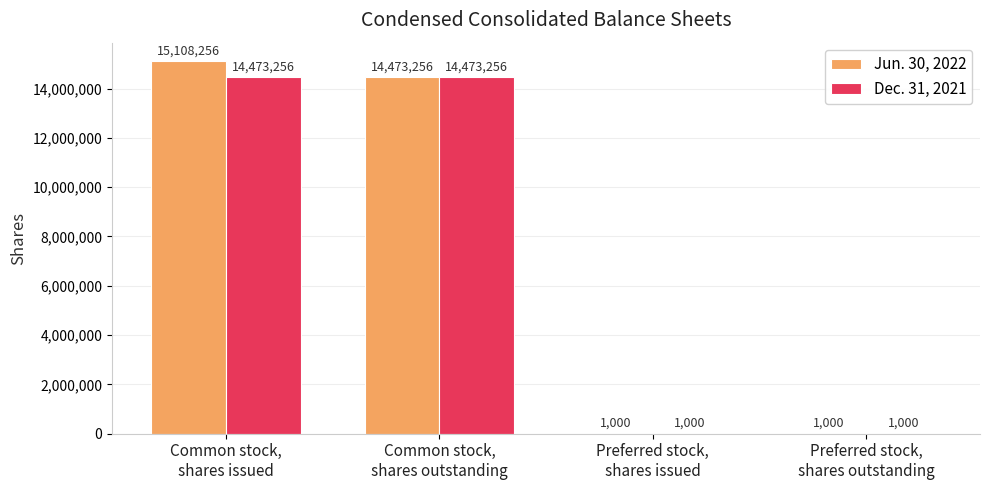

Which series has the widest spread of values?

Jun. 30, 2022